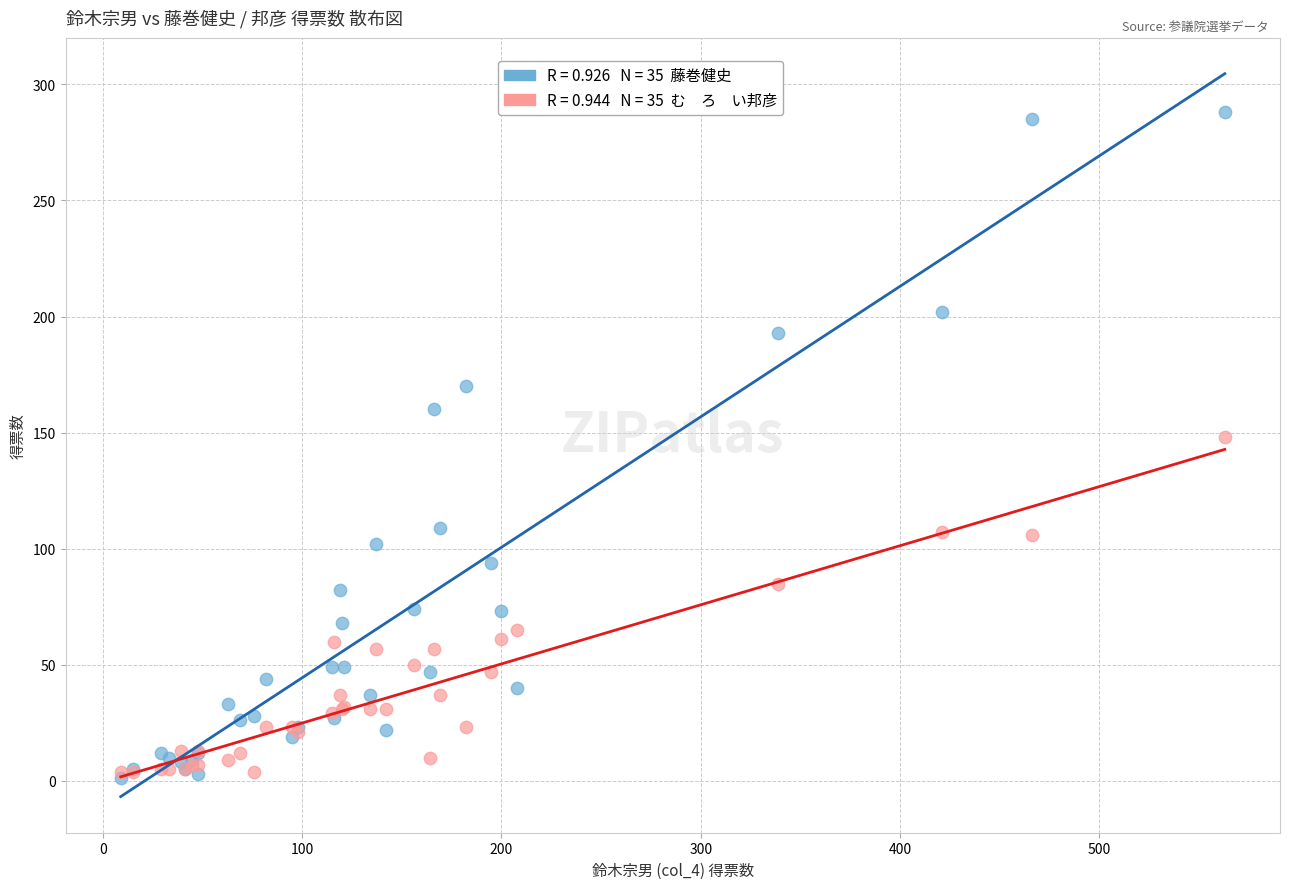

Across all series, what Y value is closest to 144?

148